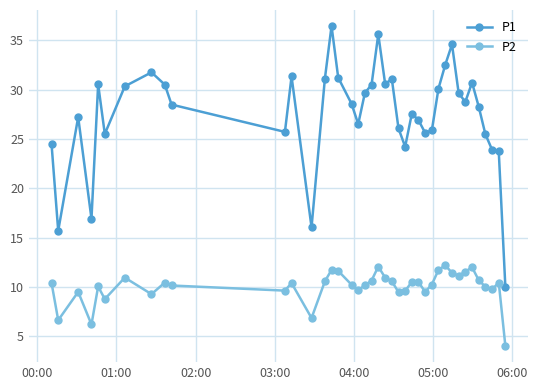

True or false: P2 and P1 cross at least once.

False